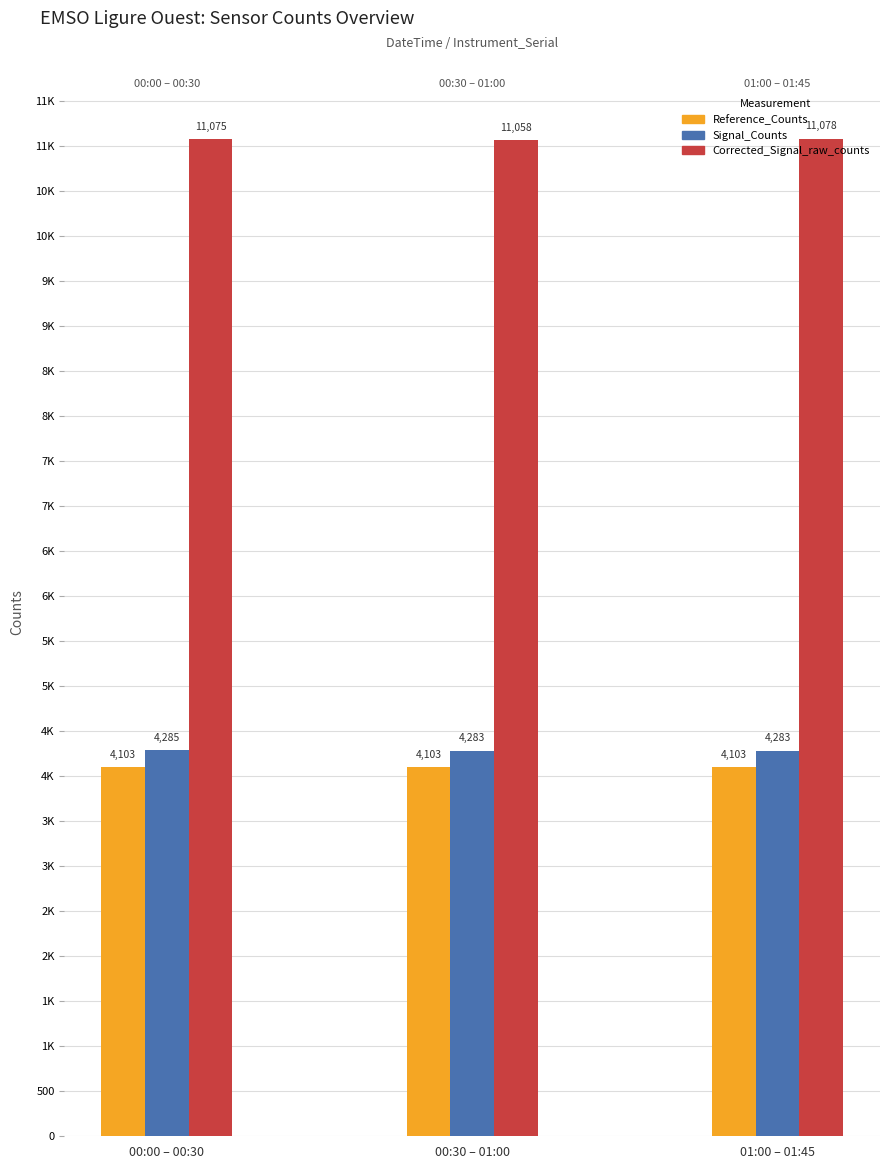

Which series has the largest range (max minus min)?

Corrected_Signal_raw_counts